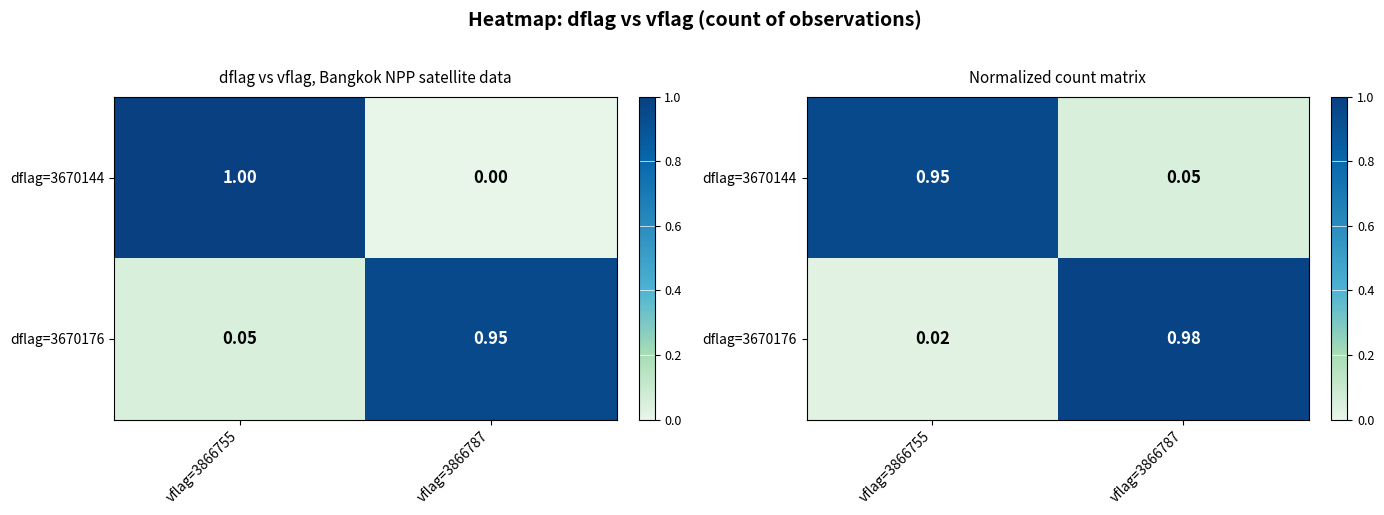

What is the sum of all dflag=3670176 values?

1.0